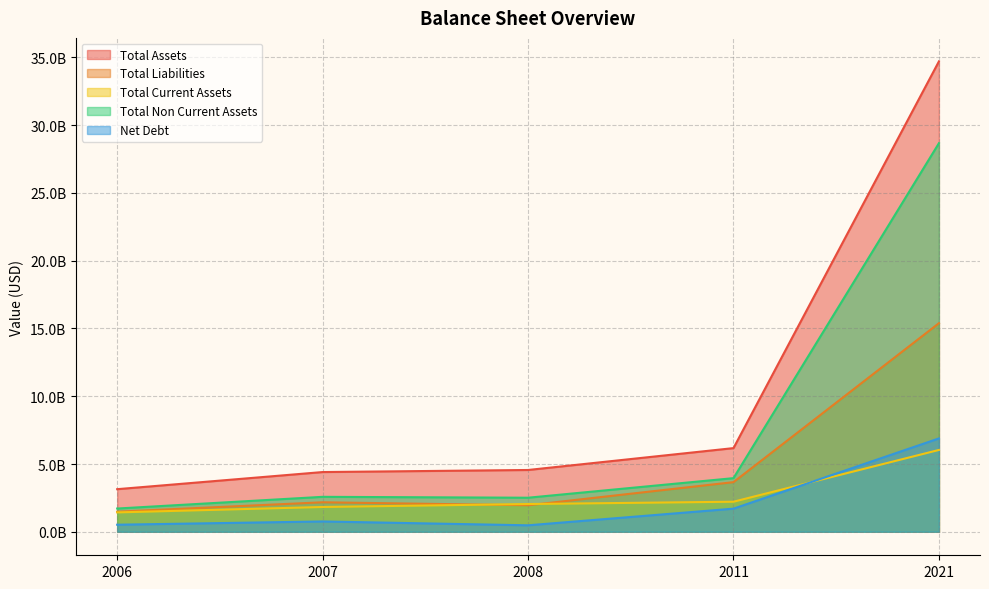

What is the spread (max minus min) of values at 2006?

2622500000